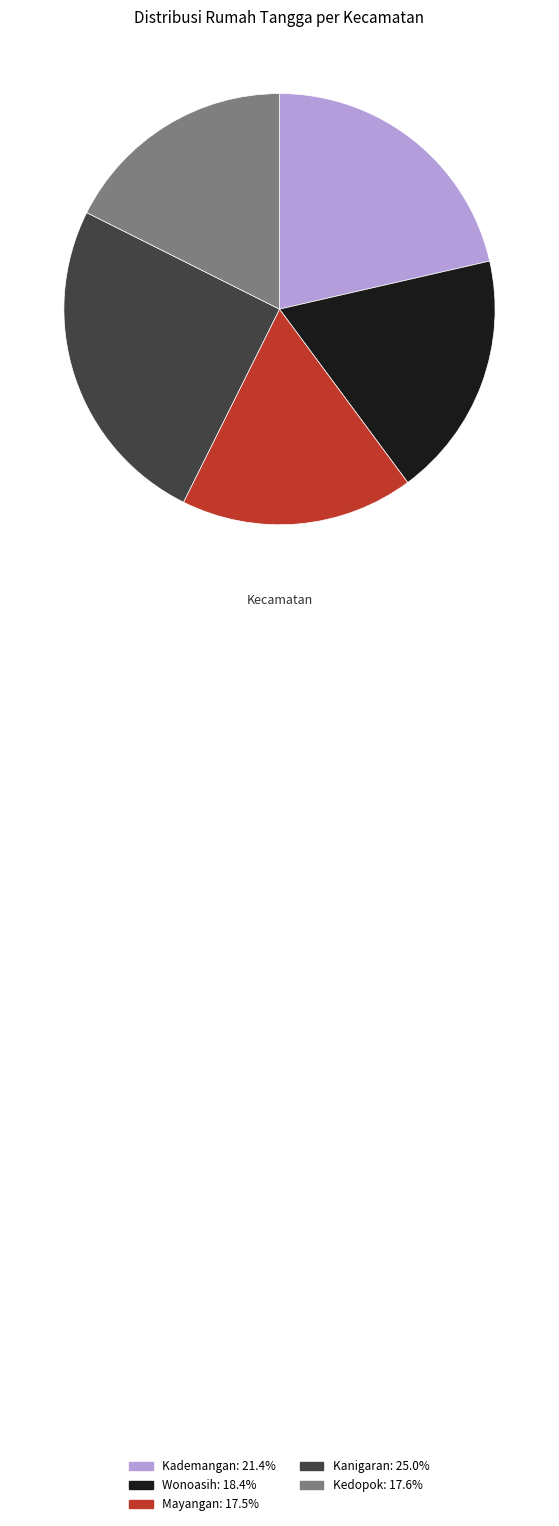

What is the ratio of the value at Mayangan to the value at Kademangan?

0.8